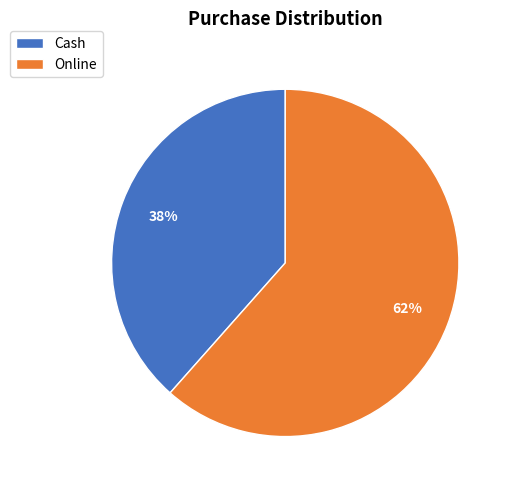

Is there any slice that represents more than half of the pie?

Yes